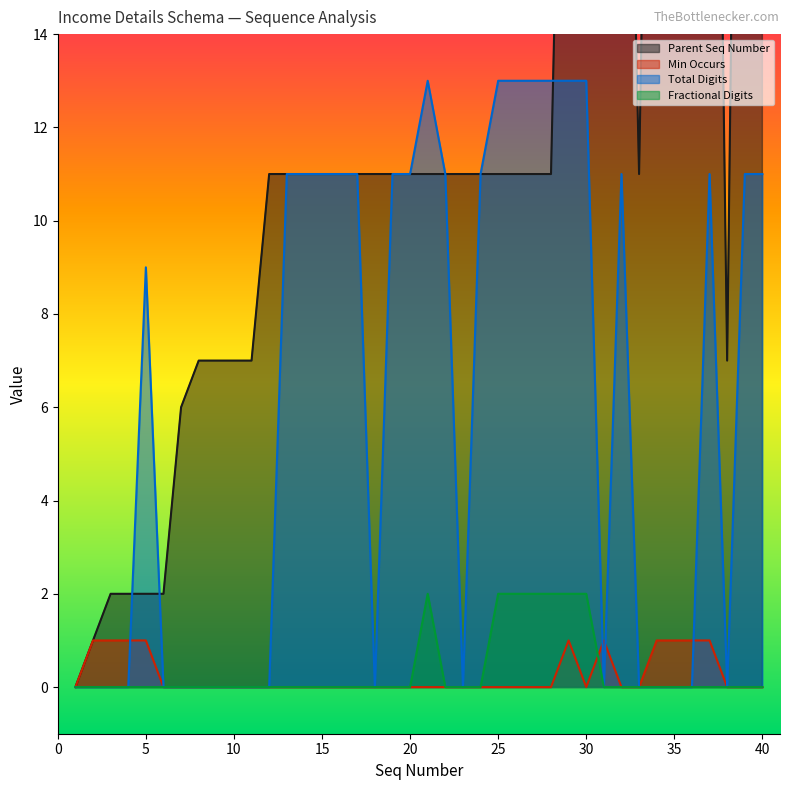

Which category has the highest value in the Parent Seq Number series?

39